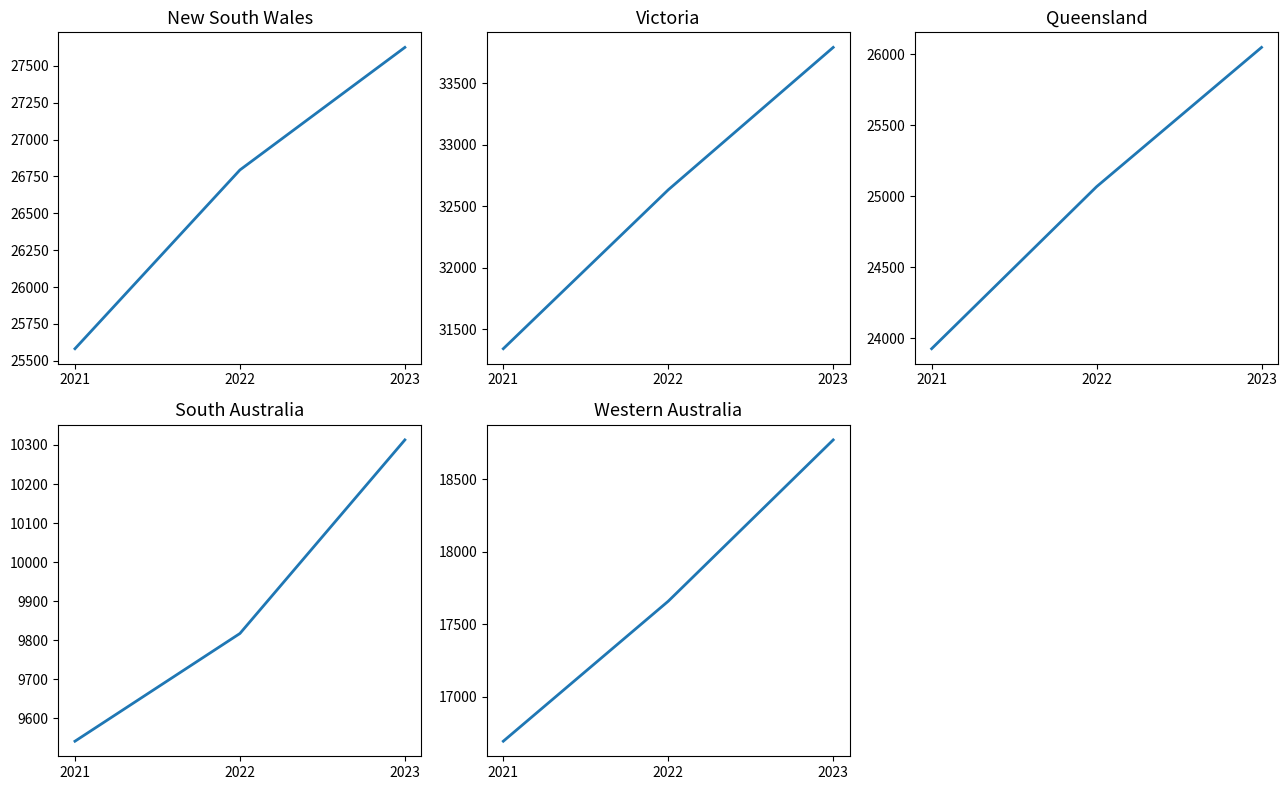

What is the average value of the Queensland series?

25014